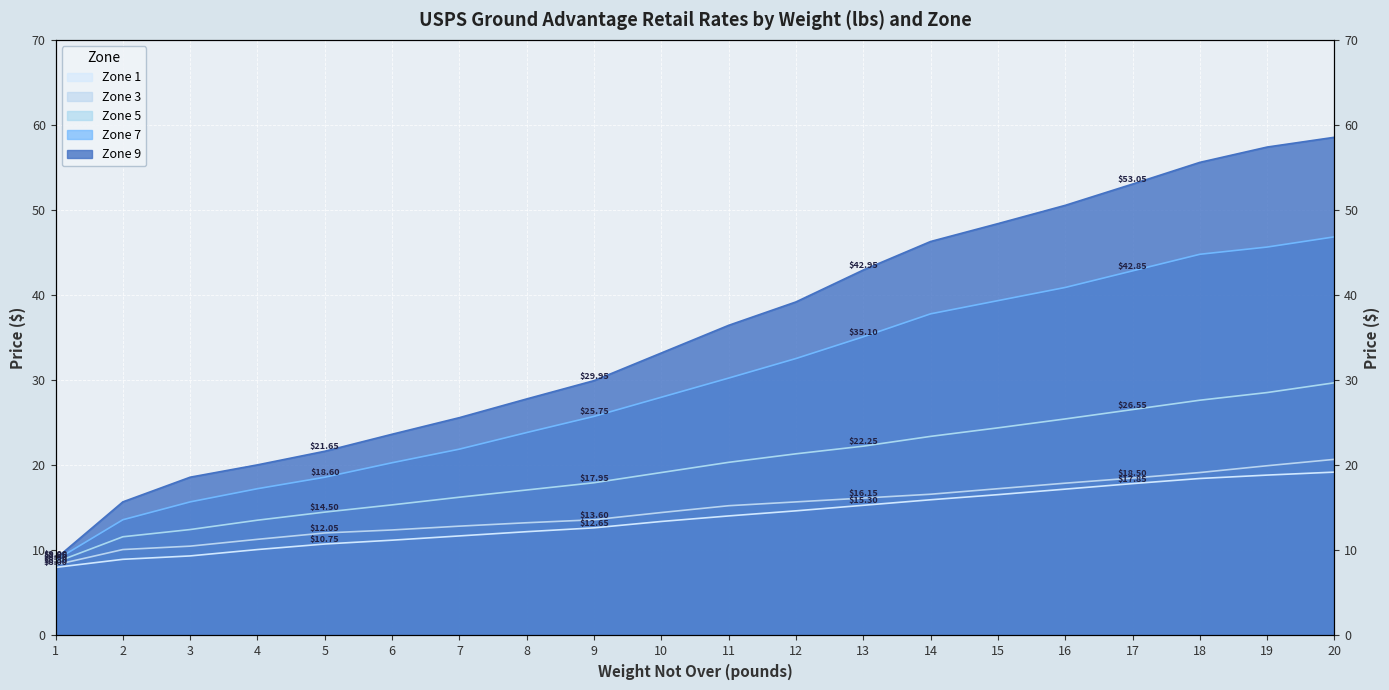

True or false: Zone 3 and Zone 5 cross at least once.

False